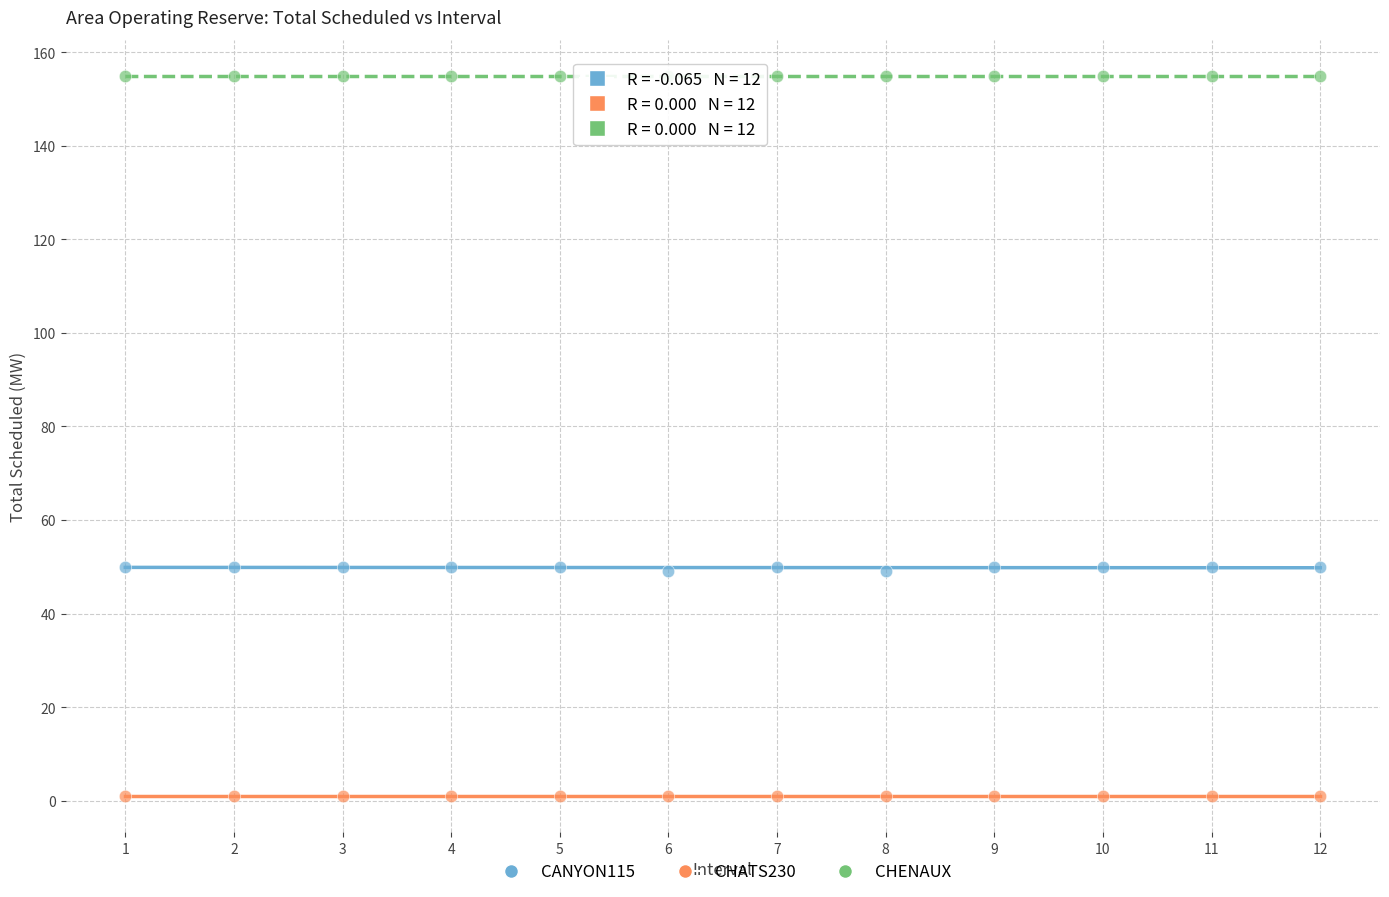

Which series reaches the maximum Y coordinate?

CHENAUX